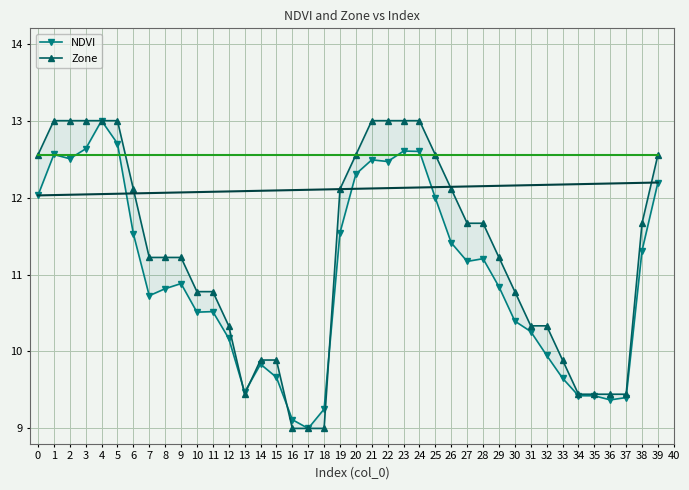

At how many categories does at least one series exceed 9?

39